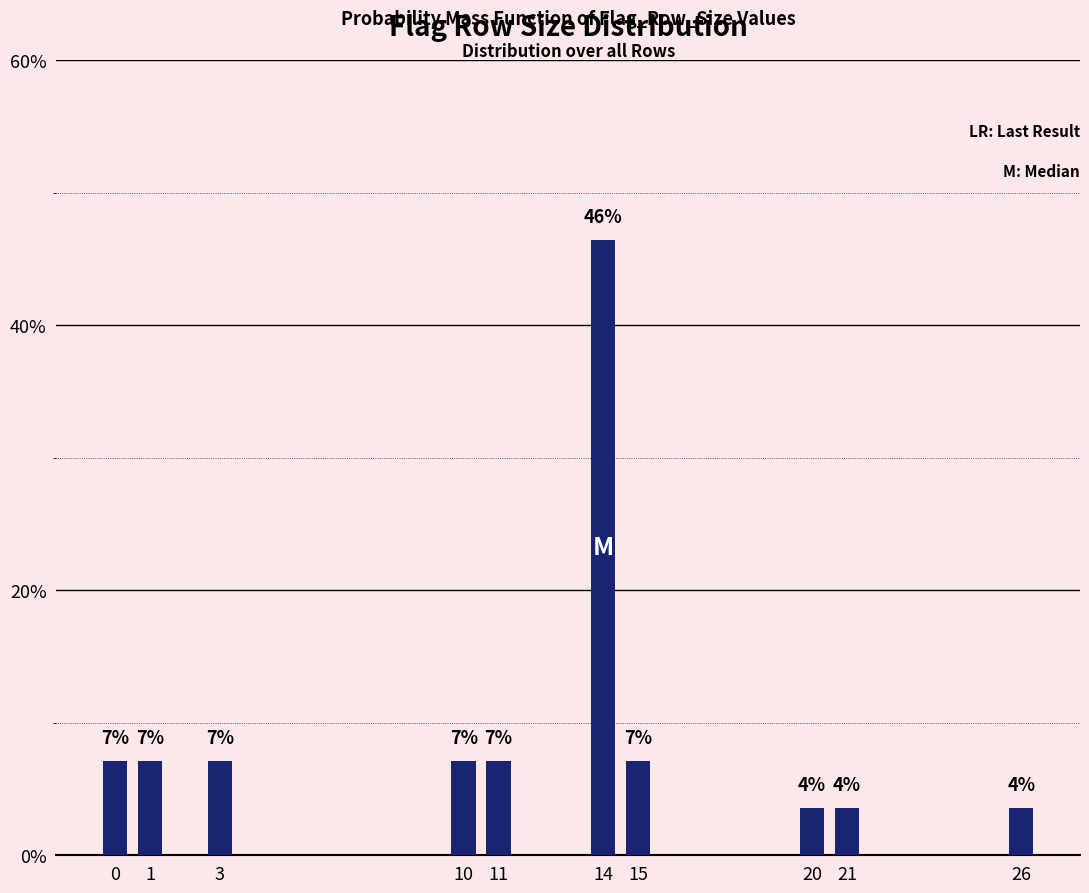

How many bars are there in total?

10